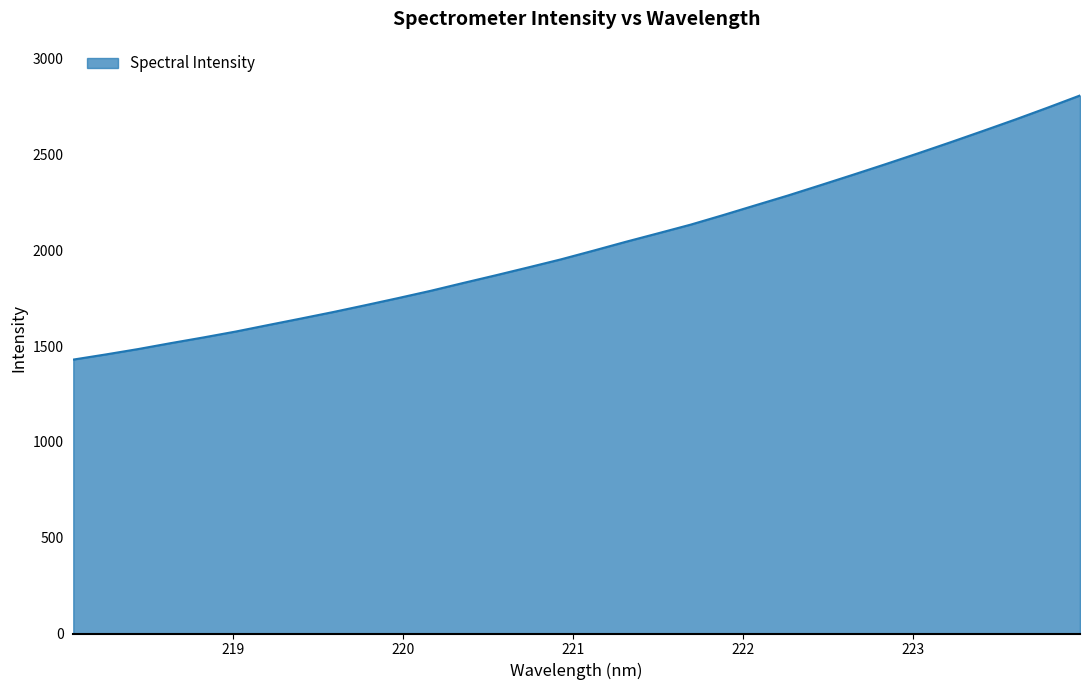

What is the maximum value shown in the chart?

2808.8